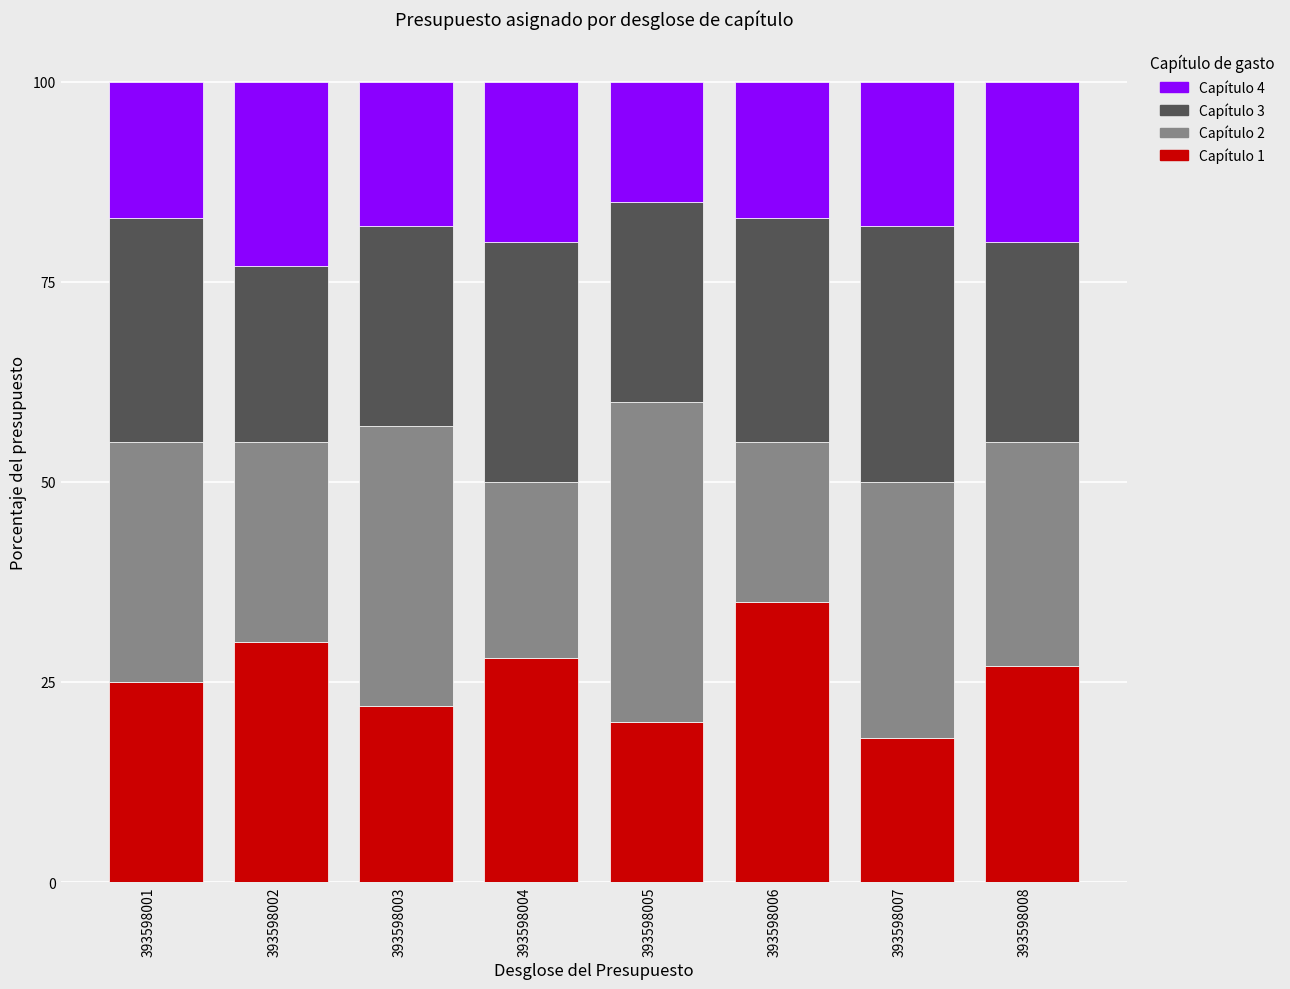

What is the total value across all series at 393598006?

100